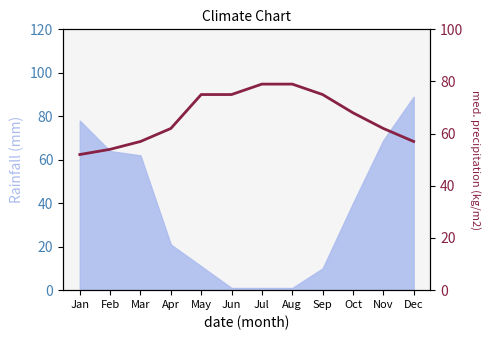

What is the greatest value displayed?

79